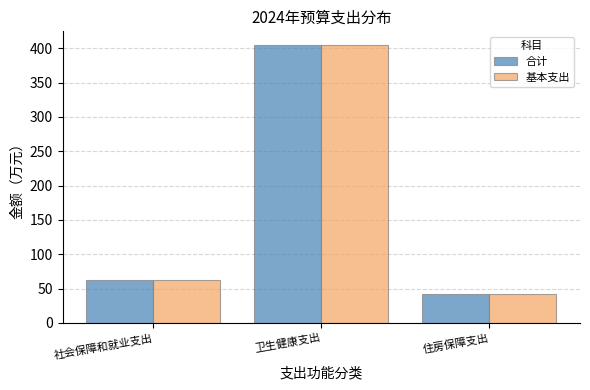

What is the total value across all series at 住房保障支出?

84.8